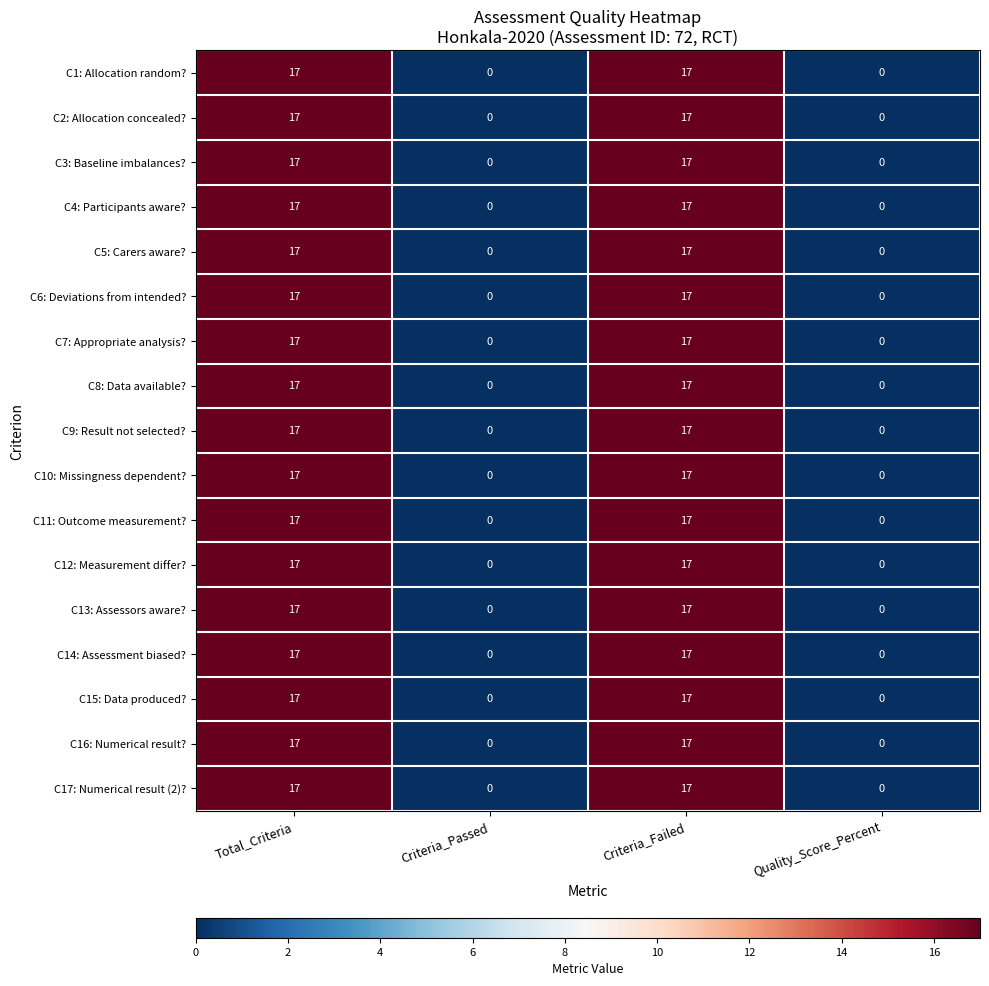

Is it true that C4: Participants aware? equals 17 at Total_Criteria?

True